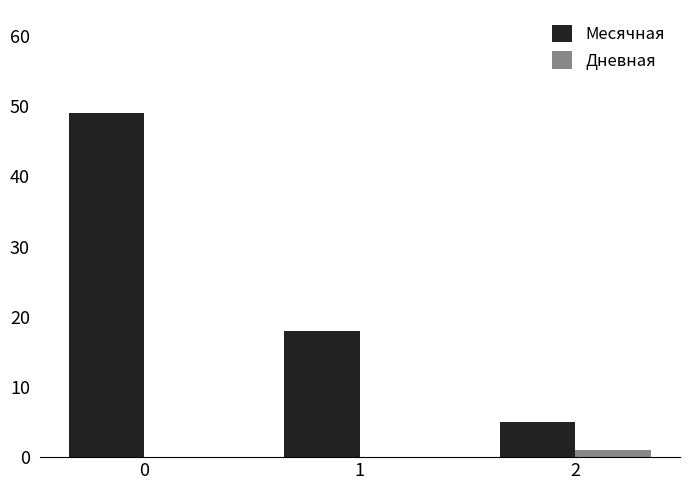

What is the sum of all Месячная values?

72